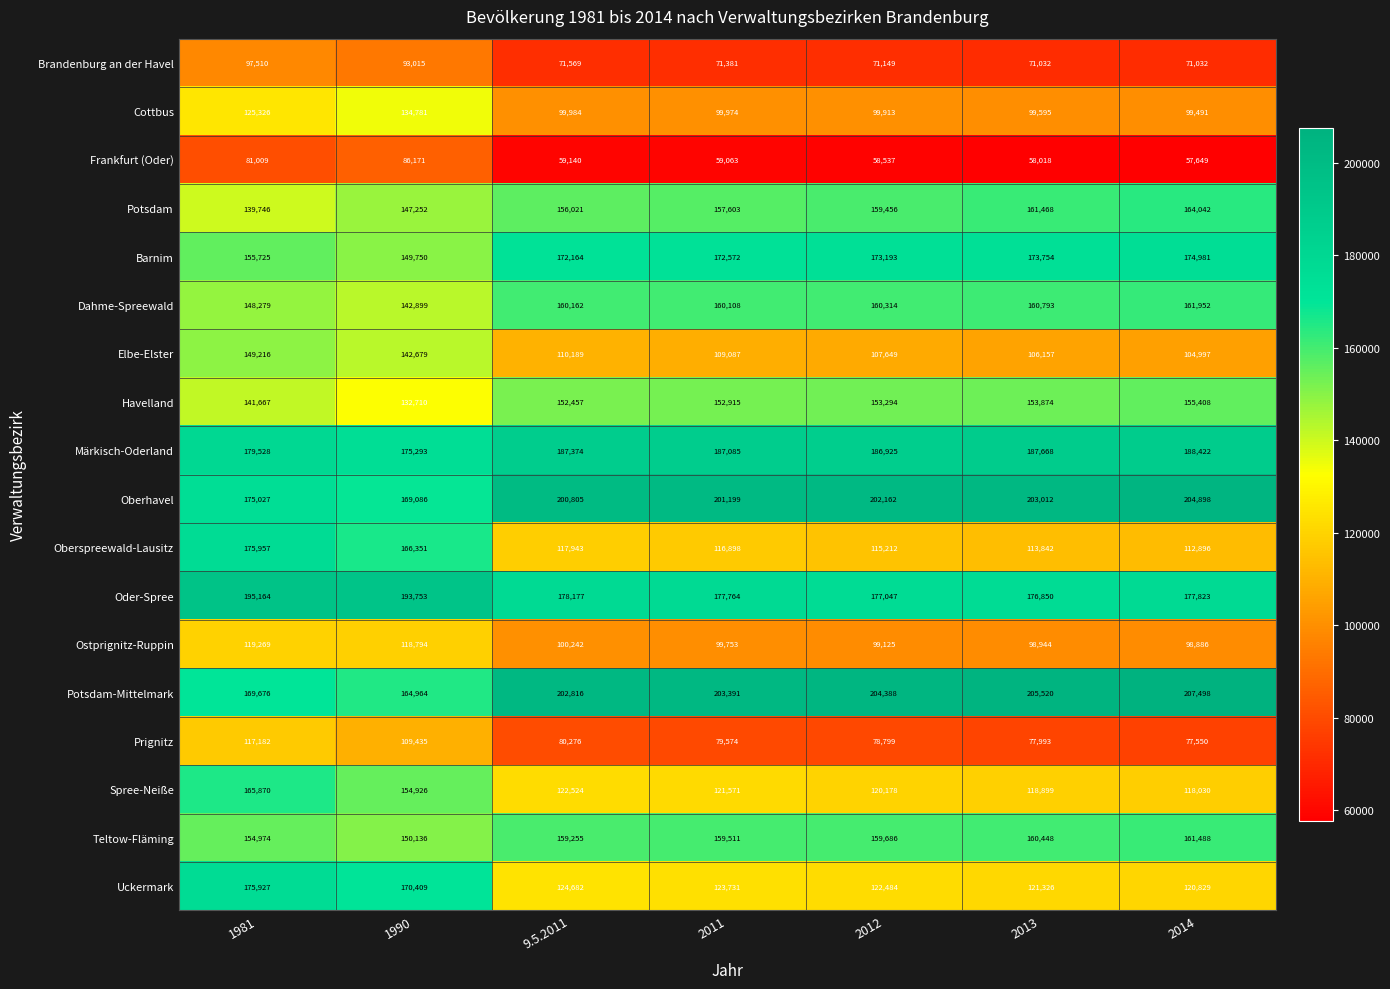

What is the approximate value of Cottbus at 2013, to the nearest 50?

99600